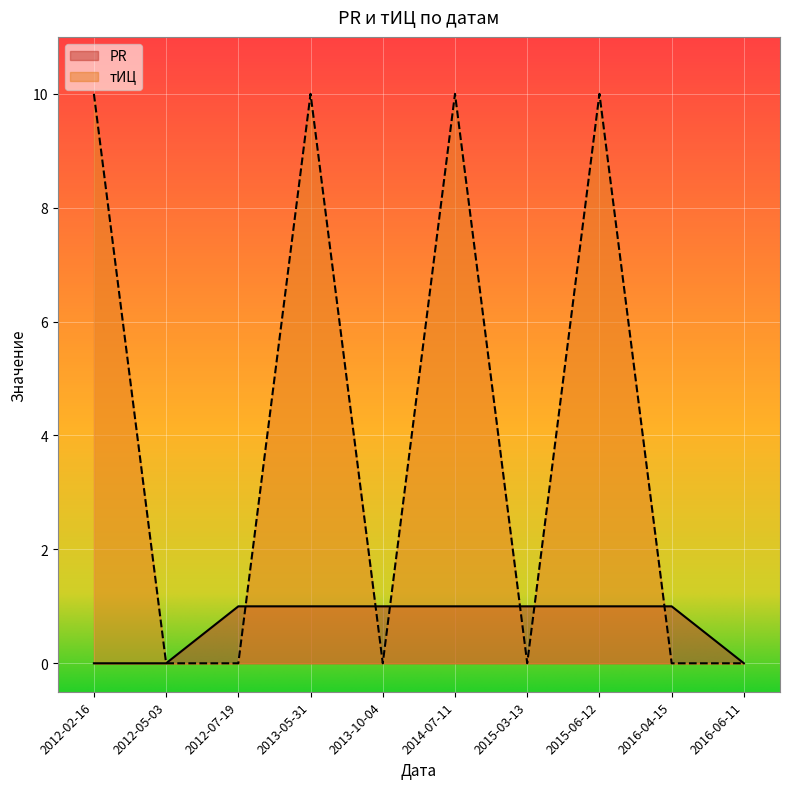

Rank the categories by тИЦ value from highest to lowest.

2012-02-16, 2013-05-31, 2014-07-11, 2015-06-12, 2012-05-03, 2012-07-19, 2013-10-04, 2015-03-13, 2016-04-15, 2016-06-11